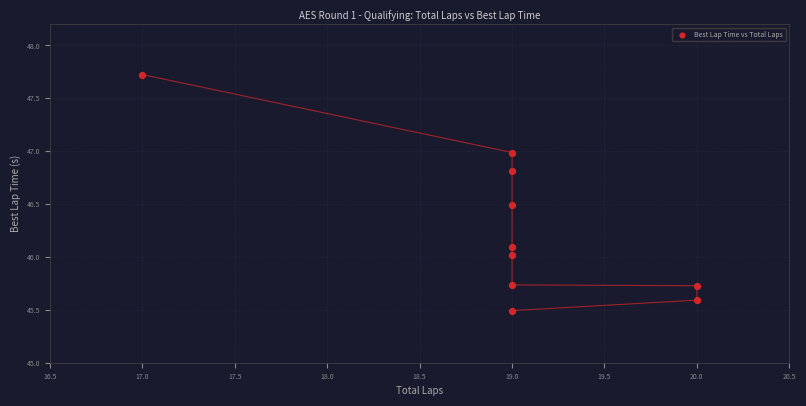

What is the average X value?

19.0